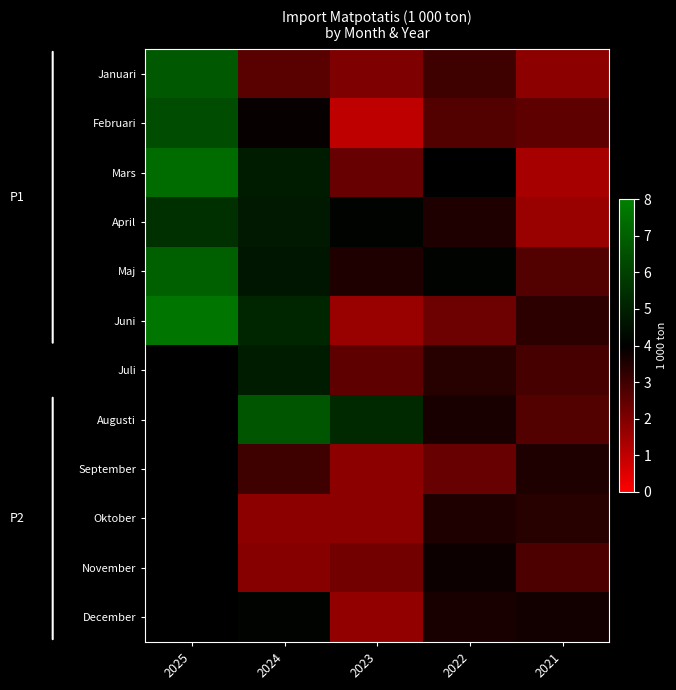

How many categories are shown in the chart?

5